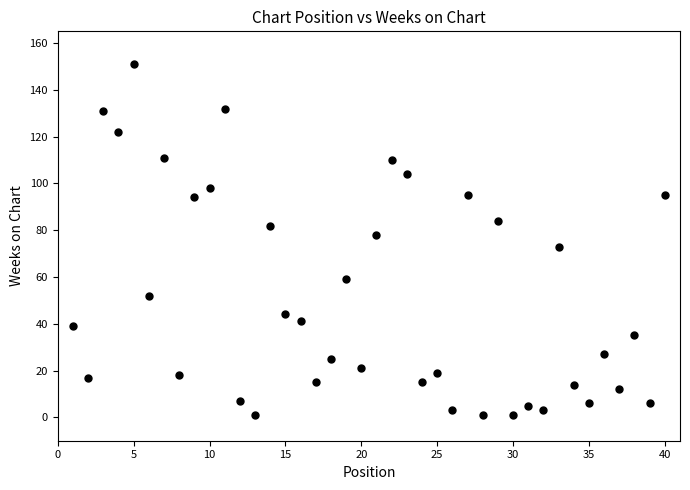

What is the range of X values (max minus min)?

39